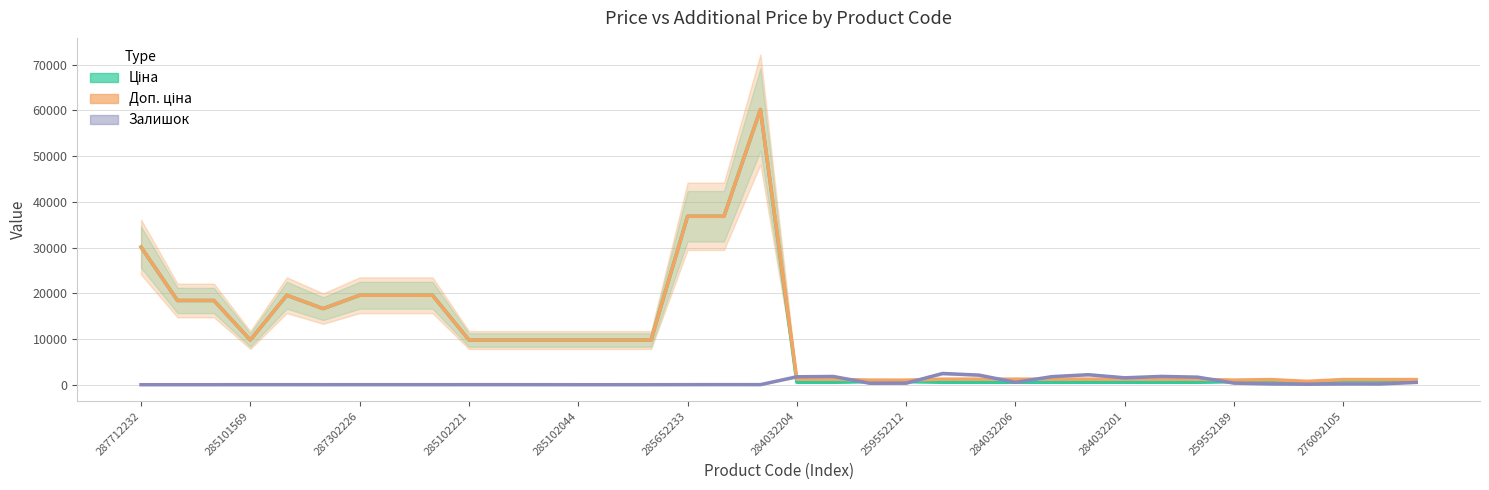

At which category is the sum across all series the highest?

17